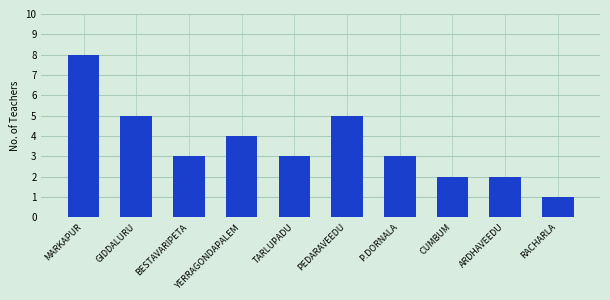

At which category does the chart reach its peak across all series?

MARKAPUR